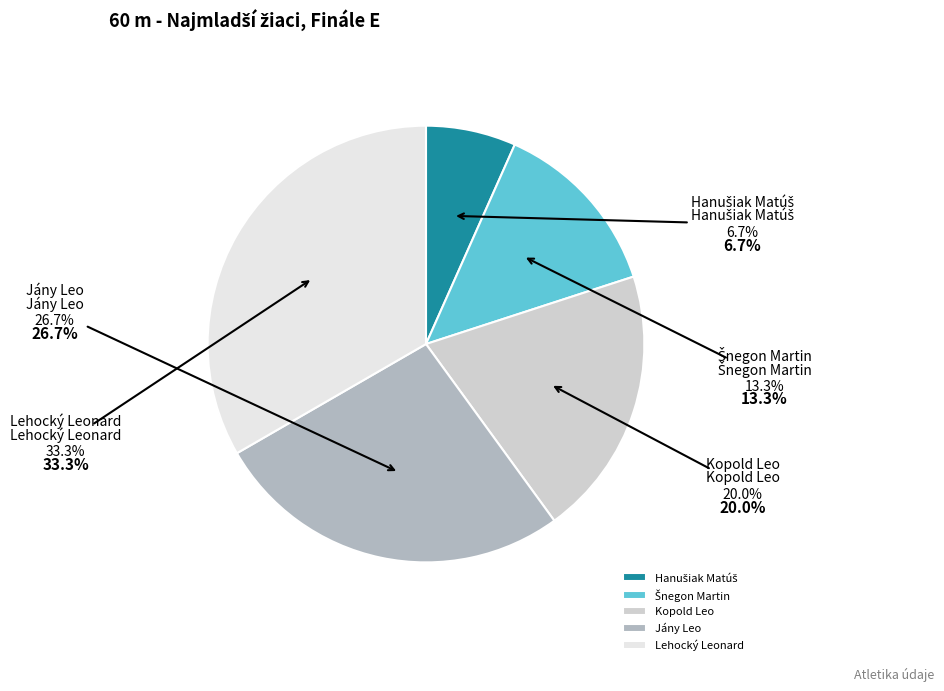

Between Hanušiak Matúš and Šnegon Martin, which is larger?

Šnegon Martin